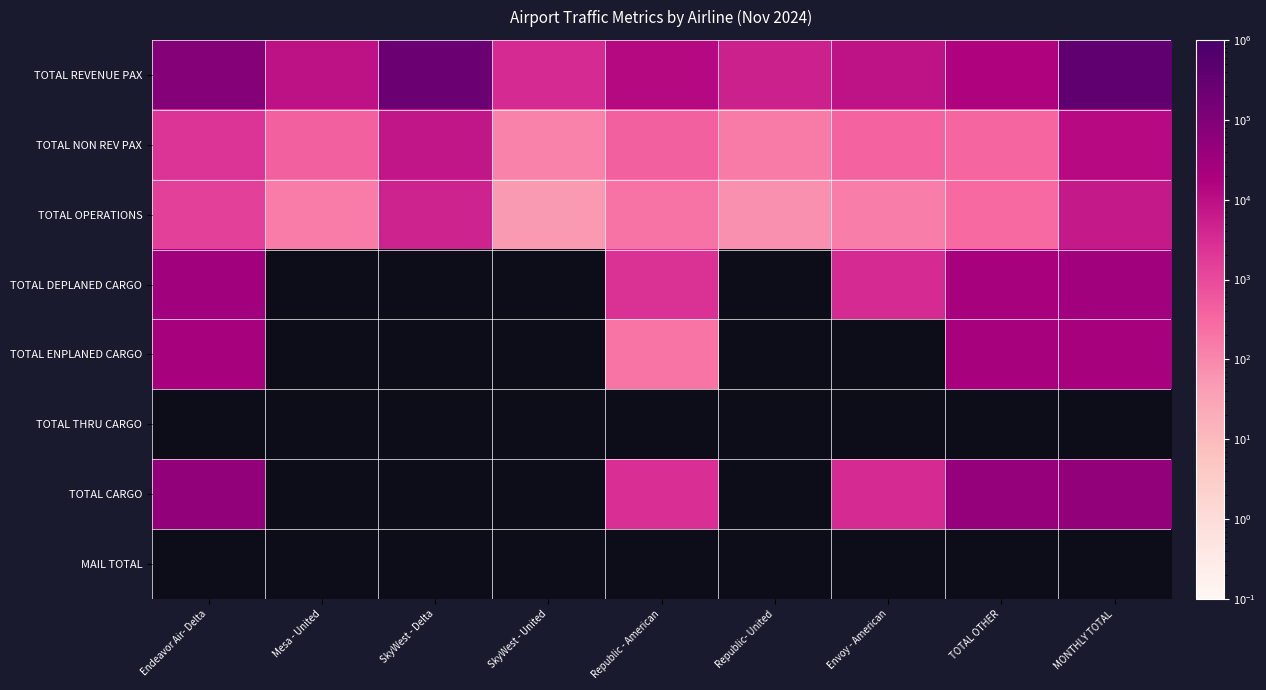

At which category is the sum across all series the highest?

MONTHLY TOTAL